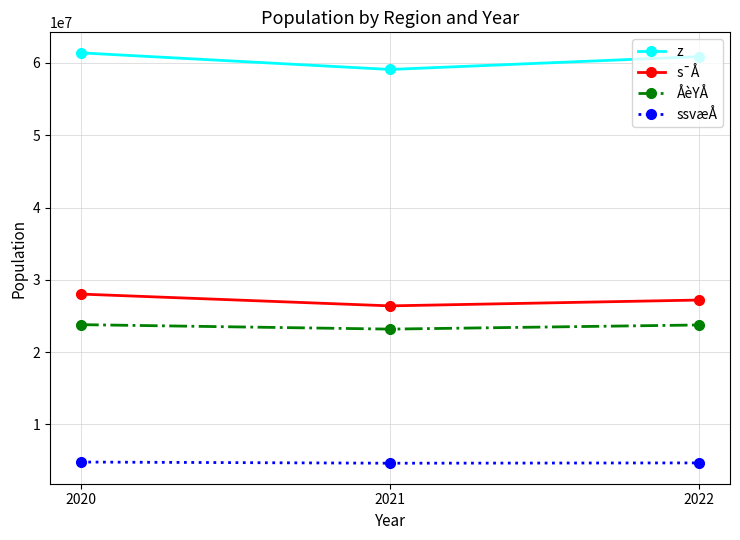

How many ssvæÅ values are between 4624038 and 4784628?

3